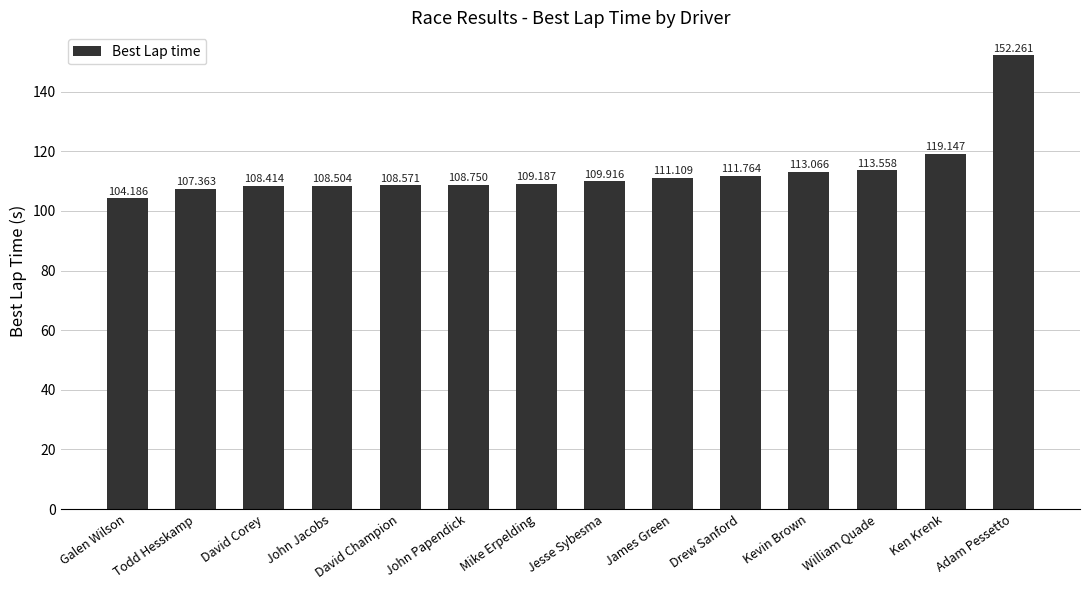

What is the label of the 4th bar from the right?

Kevin Brown